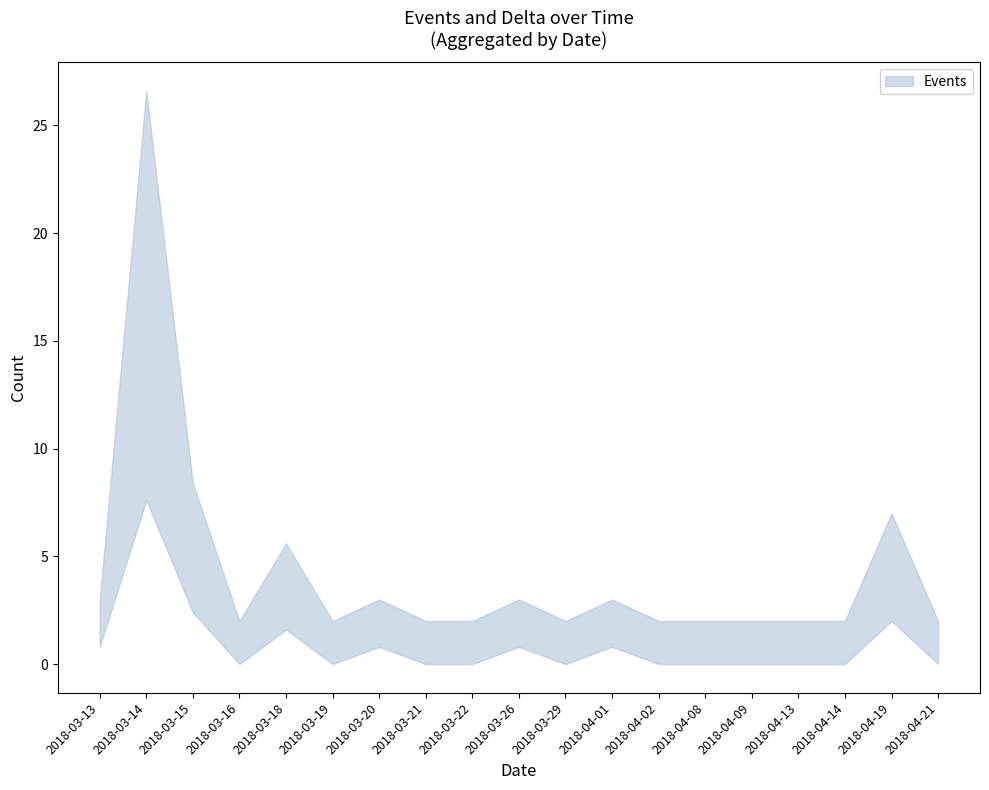

Is it true that Events equals 5 at 2018-04-19?

True